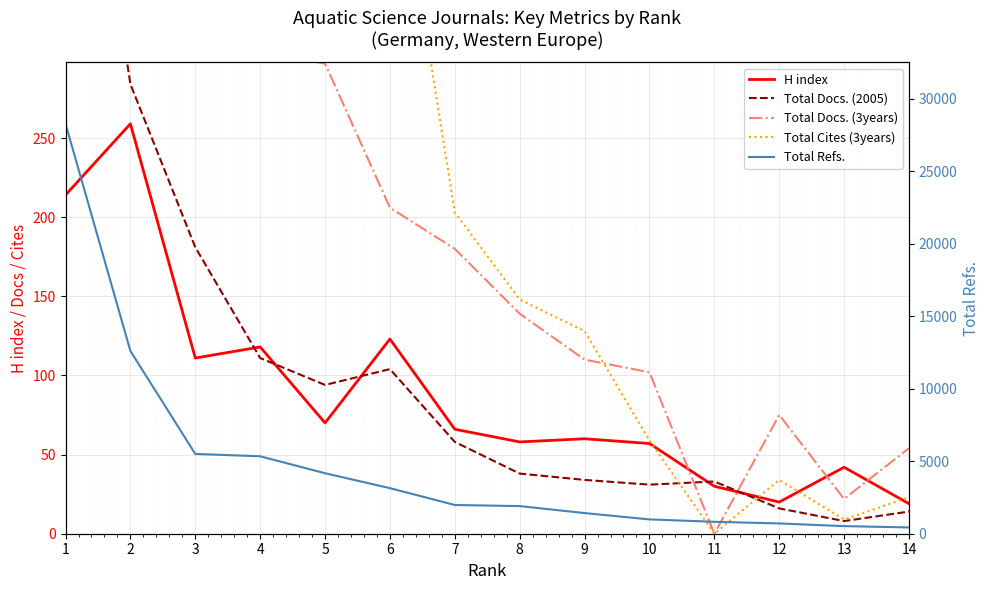

Which series has the largest range (max minus min)?

Total Refs.